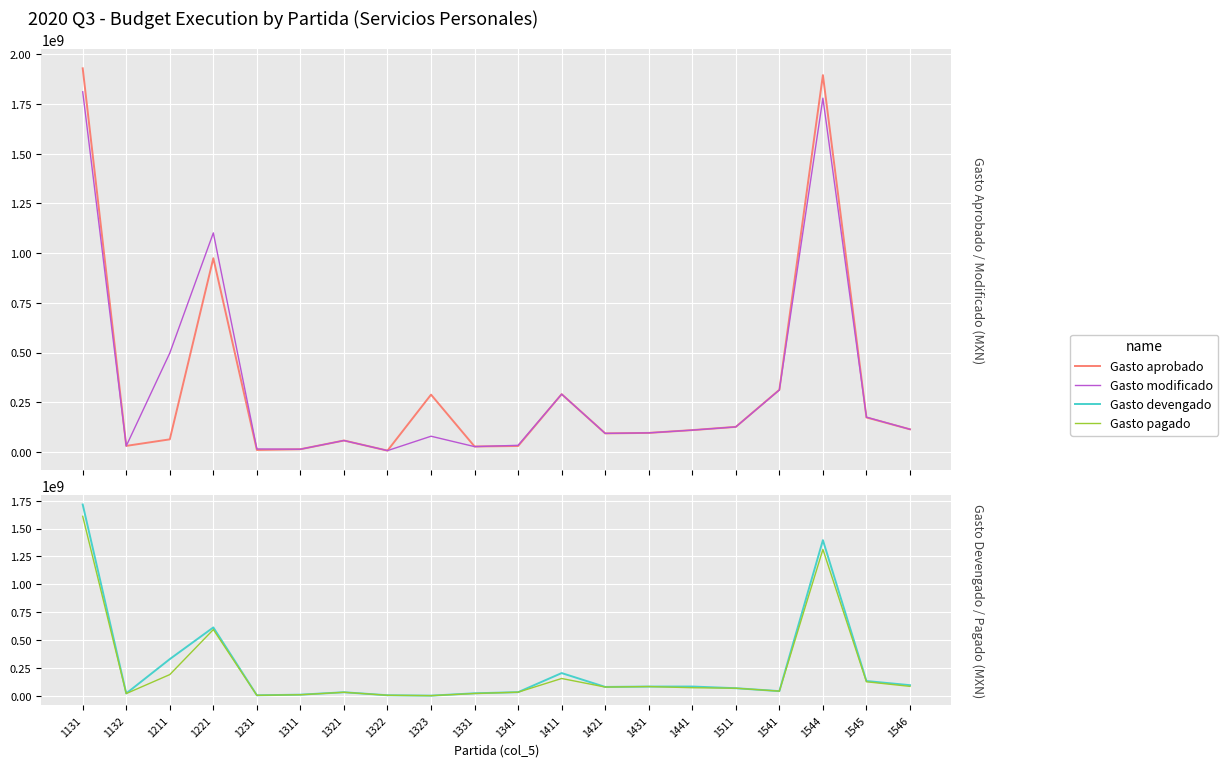

Rank the series at 1441 from lowest to highest value.

Gasto pagado, Gasto devengado, Gasto aprobado, Gasto modificado